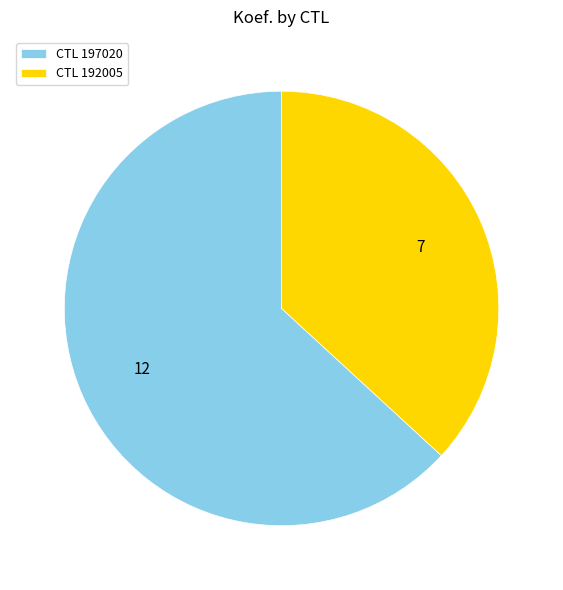

True or false: CTL 192005 accounts for 30% of the total.

False